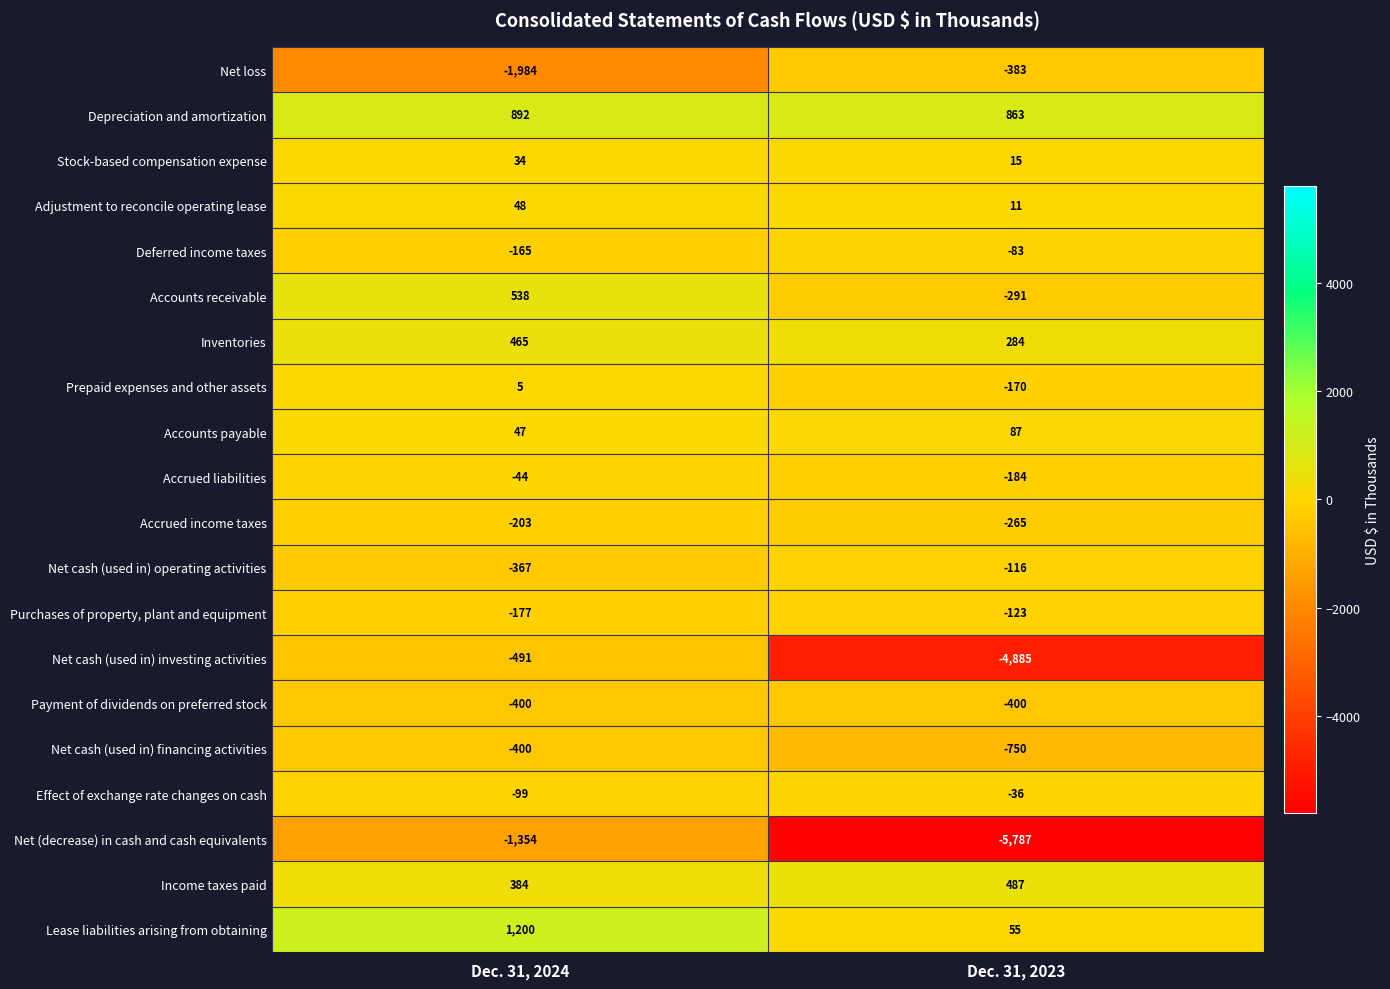

What is the total value across all series at Dec. 31, 2023?

-11671